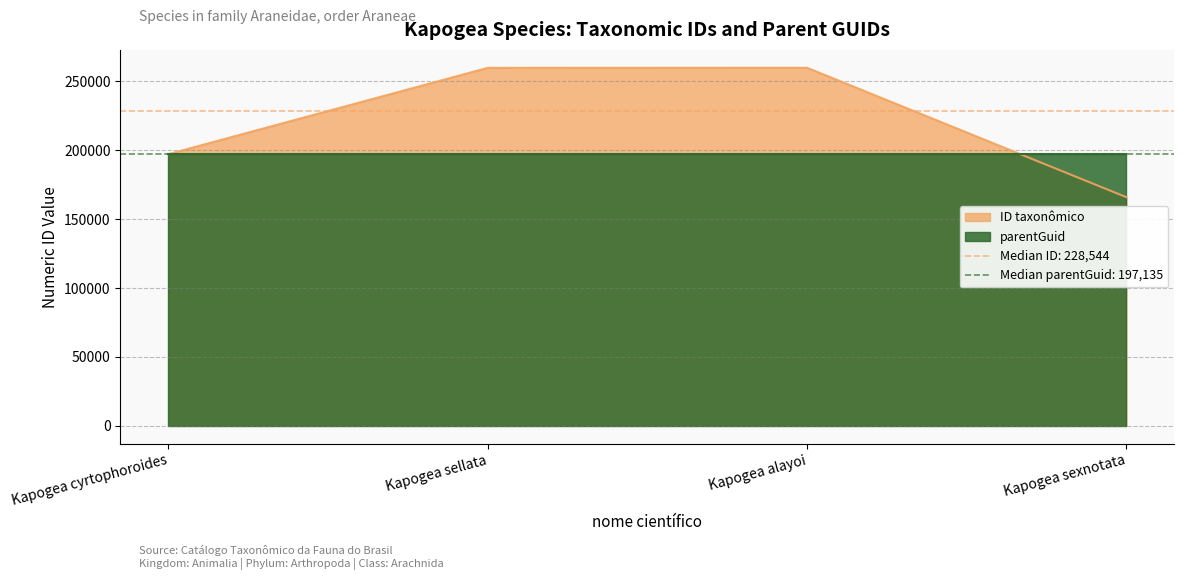

What is the average value?

220747